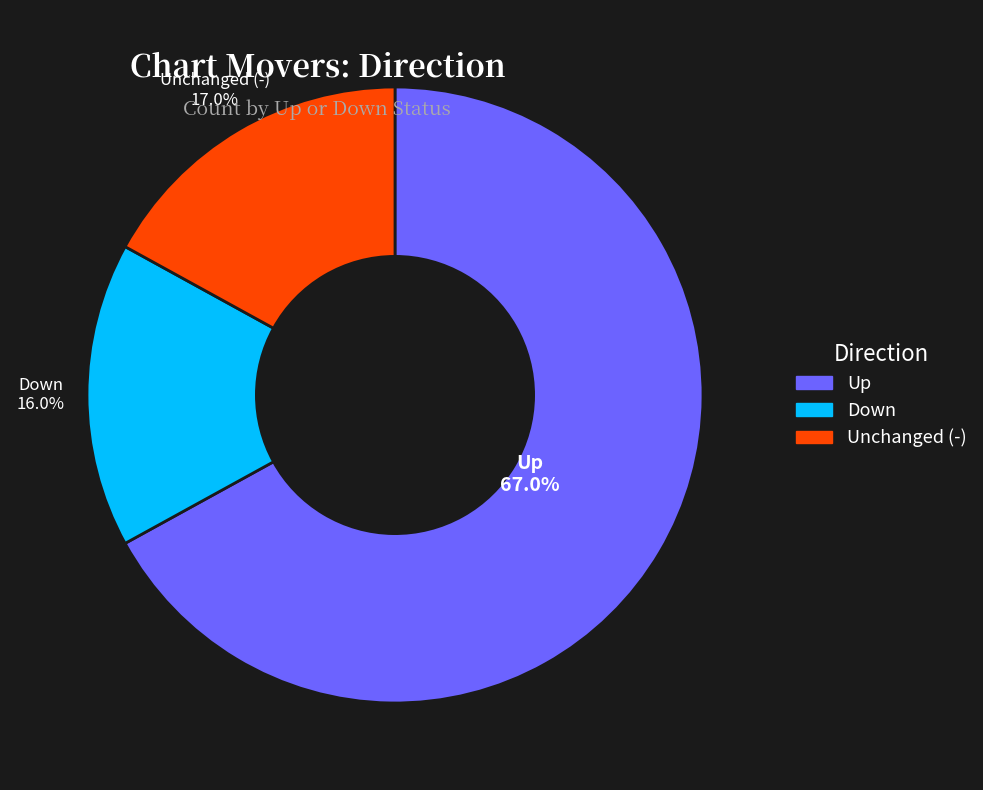

Is there a majority slice in this chart?

Yes